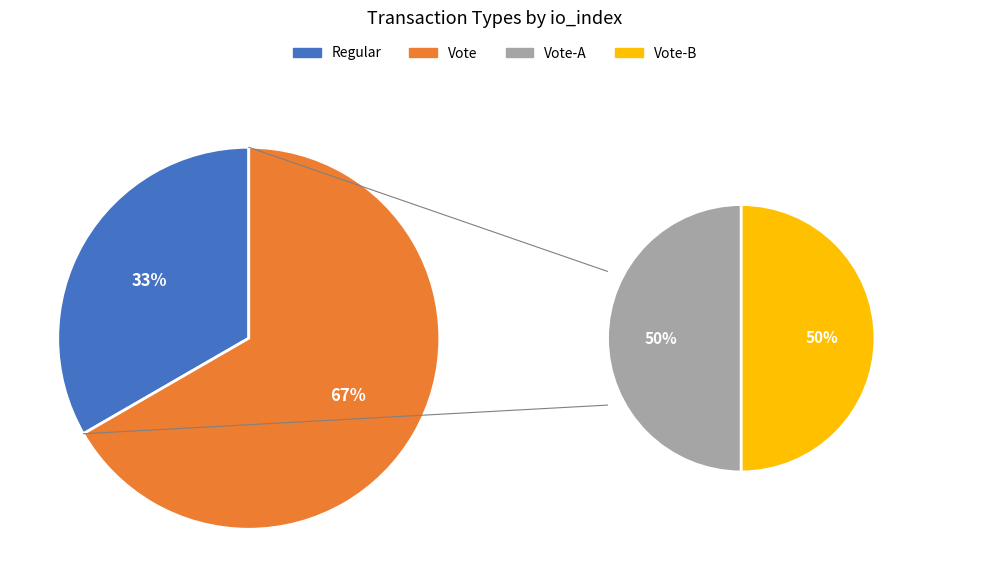

To the nearest percent, what percentage of the pie is Regular?

33%